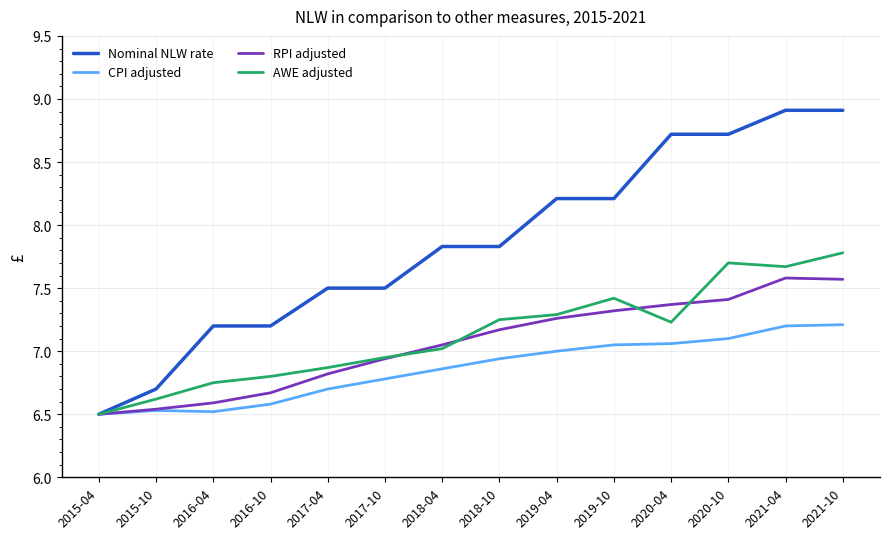

Does the chart display data point markers on the line(s)?

No